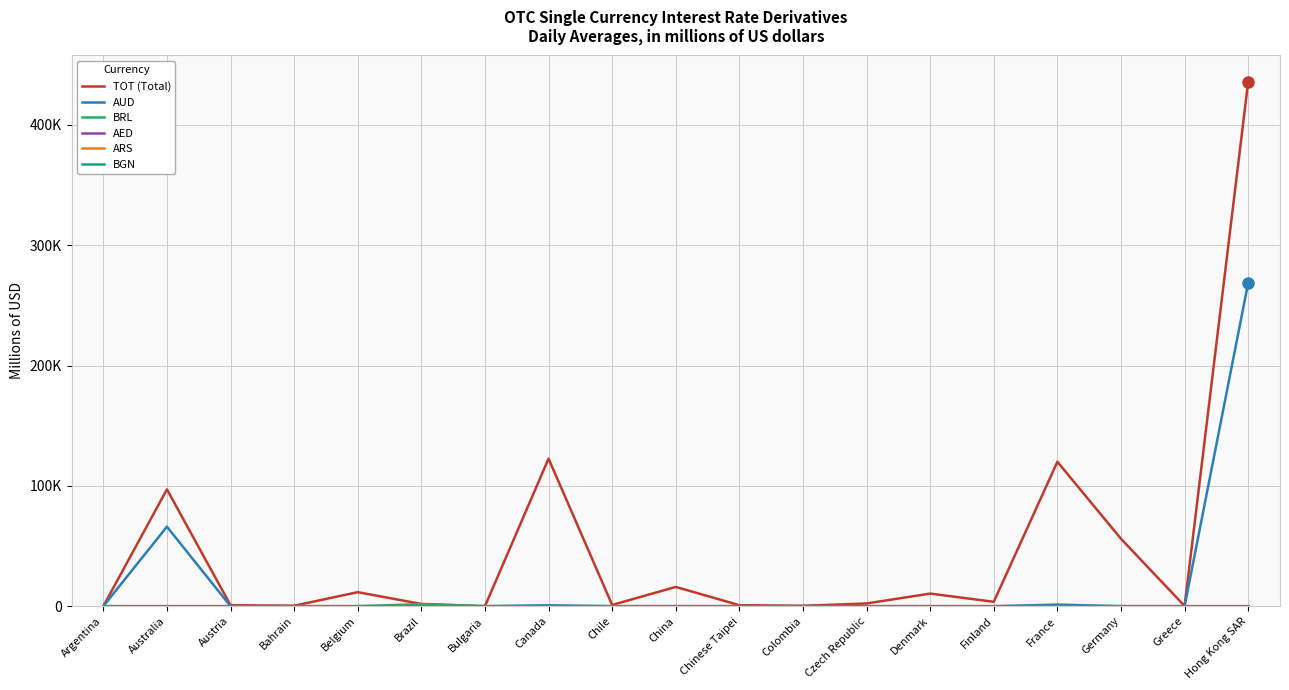

True or false: AED has a value of 5.6 at Argentina.

False